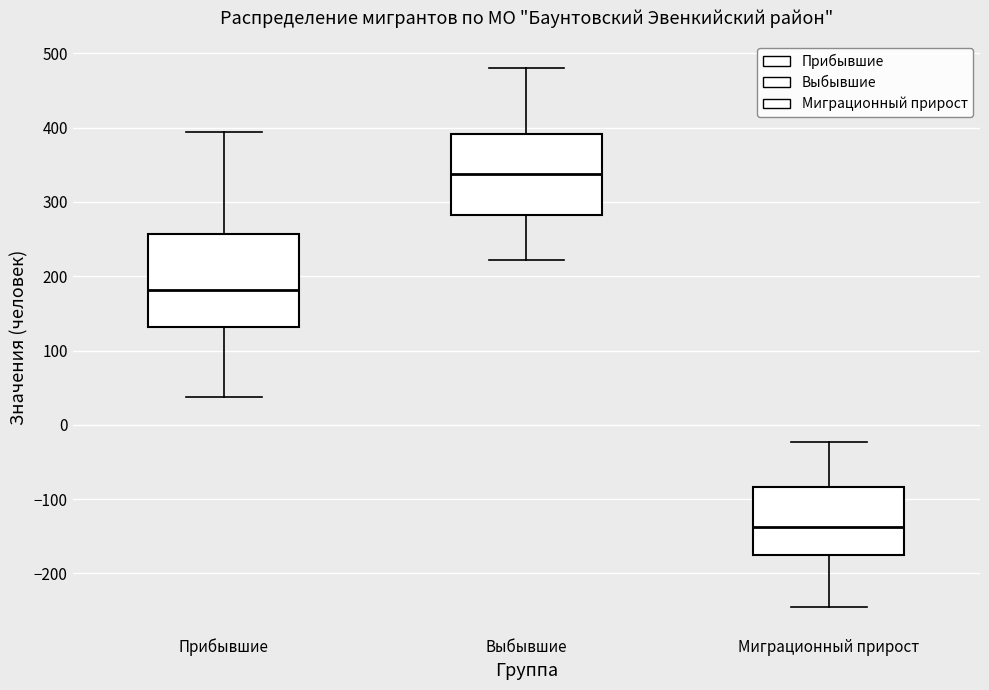

Which box's median line is the lowest?

Миграционный прирост